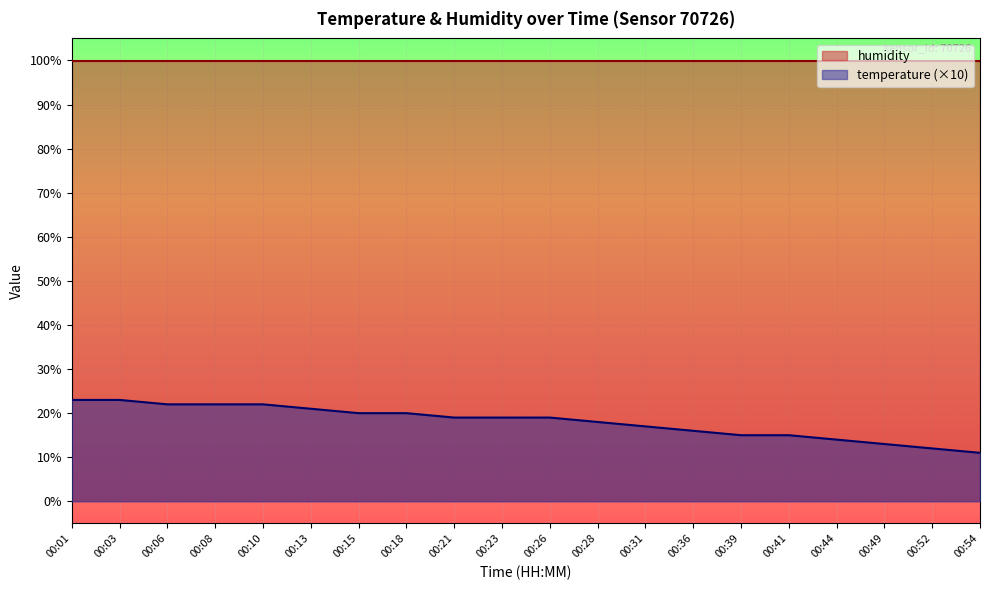

What is the greatest value displayed?

99.9